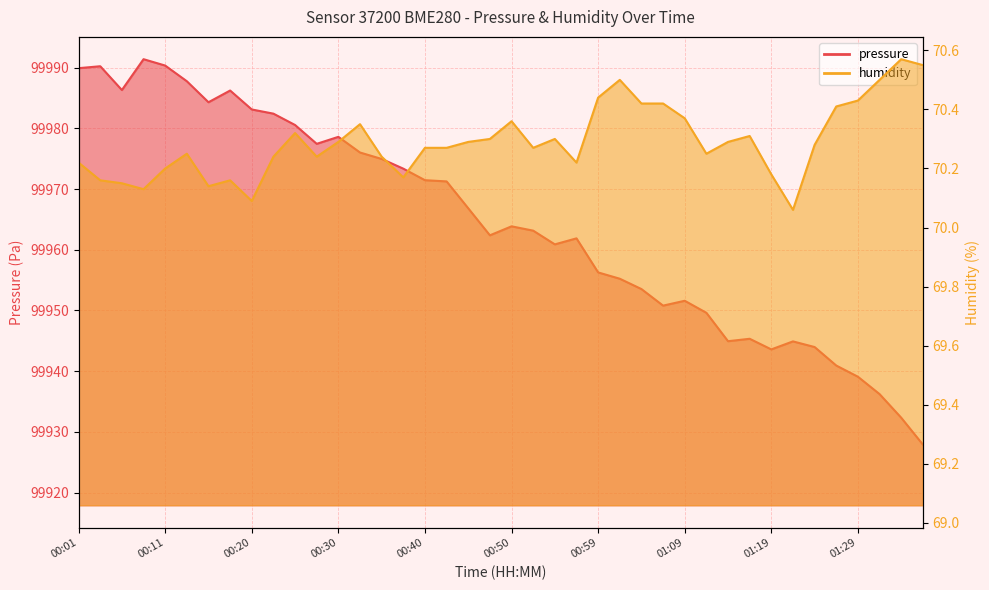

True or false: humidity and pressure cross at least once.

False